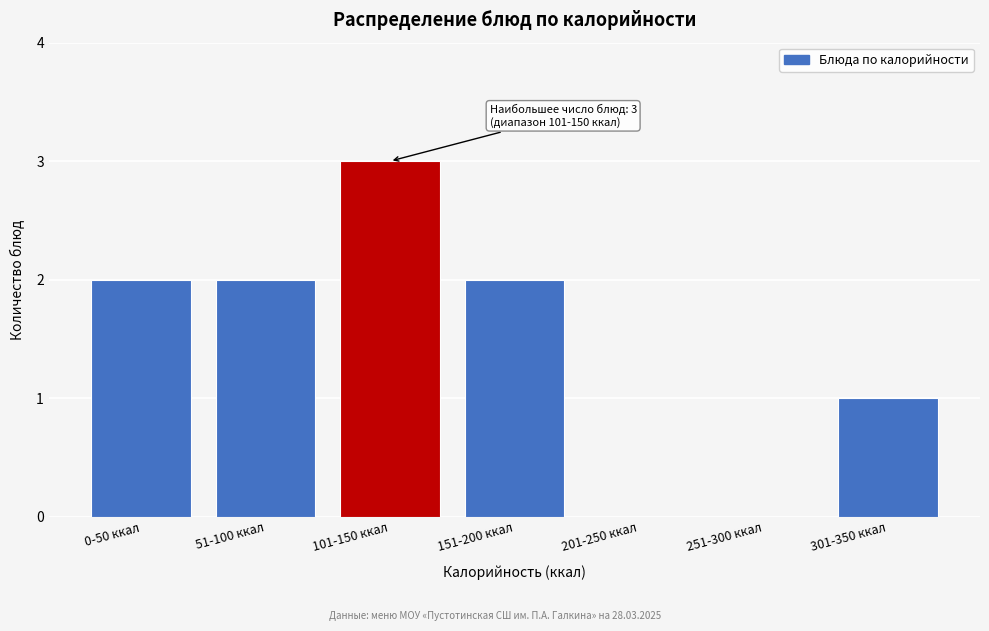

Reading right to left, extract all data points from this chart.

301-350 ккал=1	251-300 ккал=0	201-250 ккал=0	151-200 ккал=2	101-150 ккал=3	51-100 ккал=2	0-50 ккал=2